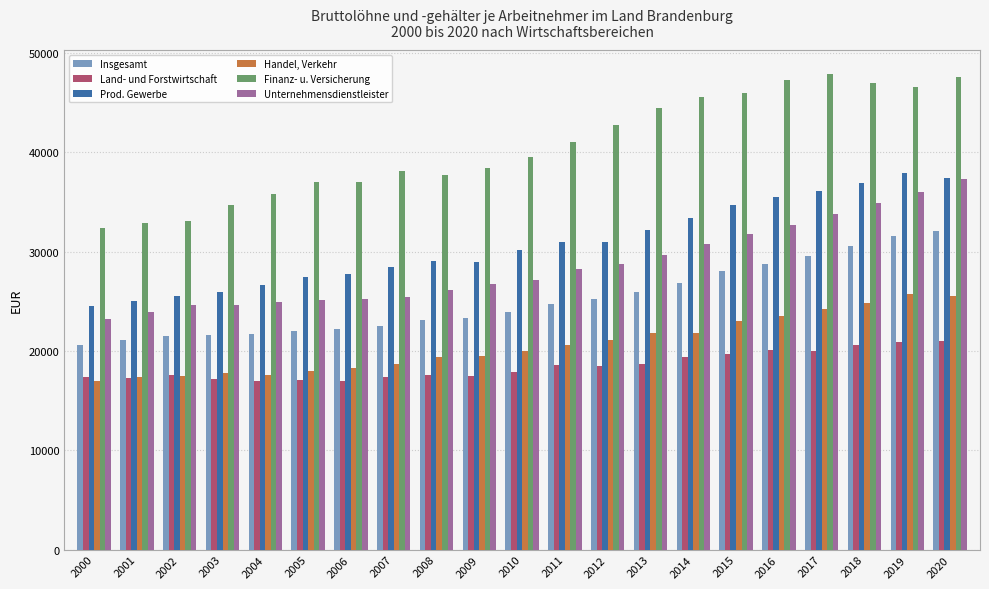

What is the value of the Handel, Verkehr bar at the 15th from the left?

21823